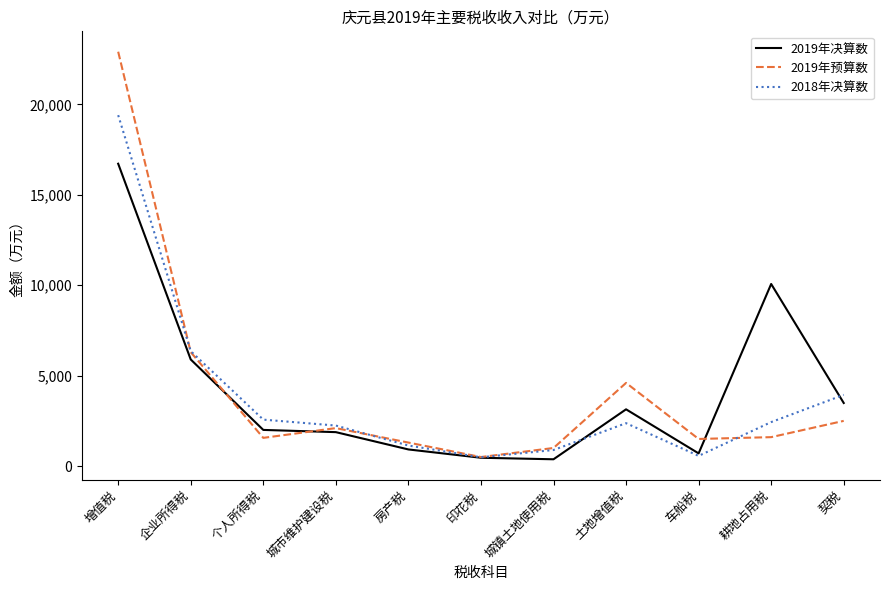

At how many categories does at least one series exceed 15993?

1